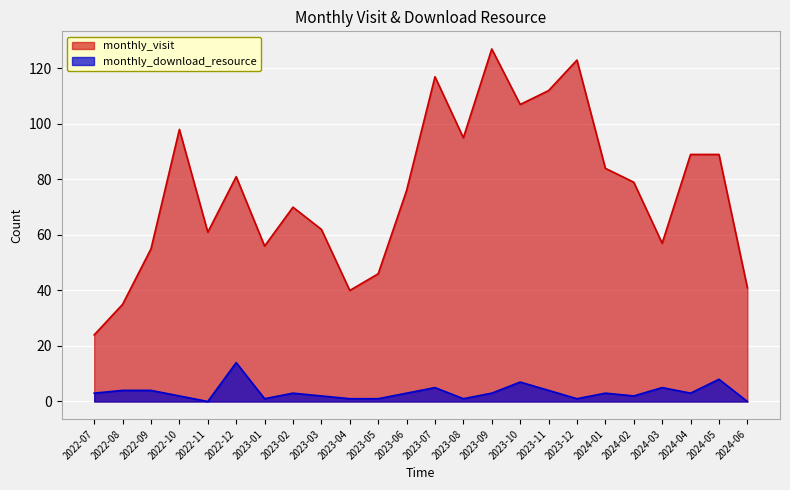

Reading left to right, extract all data points from this chart.

monthly_visit: 2022-07=24	2022-08=35	2022-09=55	2022-10=98	2022-11=61	2022-12=81	2023-01=56	2023-02=70	2023-03=62	2023-04=40	2023-05=46	2023-06=76	2023-07=117	2023-08=95	2023-09=127	2023-10=107	2023-11=112	2023-12=123	2024-01=84	2024-02=79	2024-03=57	2024-04=89	2024-05=89	2024-06=41
monthly_download_resource: 2022-07=3	2022-08=4	2022-09=4	2022-10=2	2022-11=0	2022-12=14	2023-01=1	2023-02=3	2023-03=2	2023-04=1	2023-05=1	2023-06=3	2023-07=5	2023-08=1	2023-09=3	2023-10=7	2023-11=4	2023-12=1	2024-01=3	2024-02=2	2024-03=5	2024-04=3	2024-05=8	2024-06=0